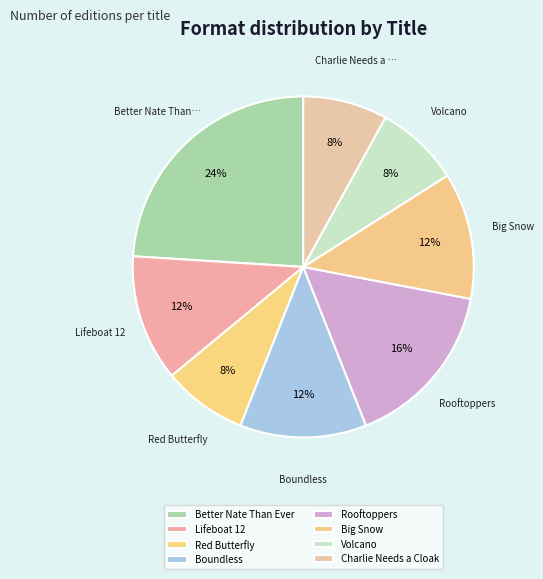

Count the number of slices in the pie.

8